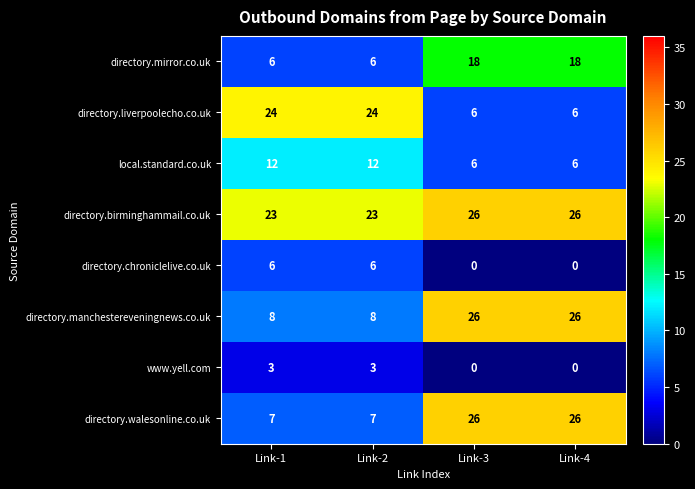

Which series has the largest total across all categories?

directory.birminghammail.co.uk